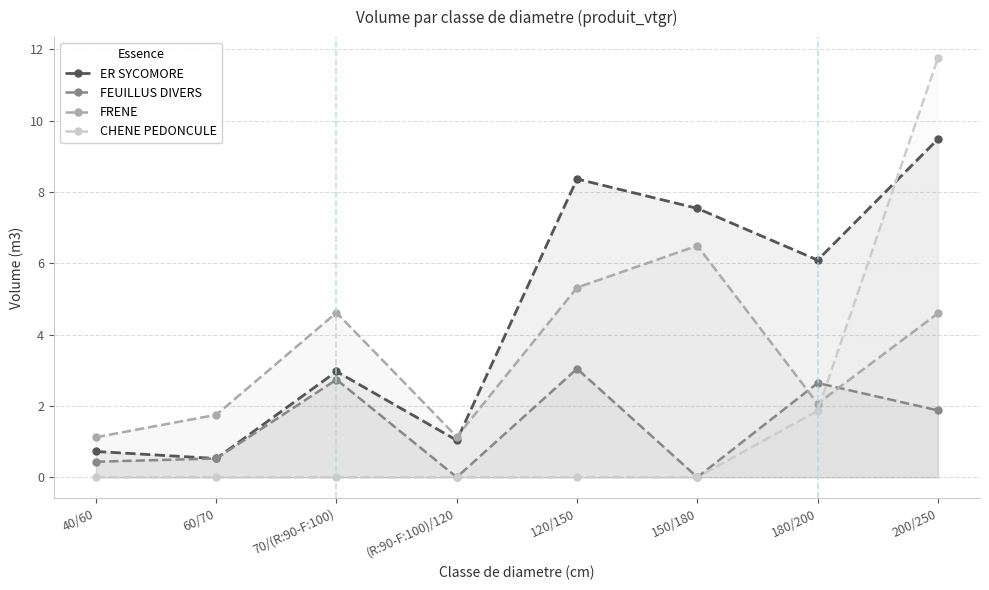

The FRENE series shows 0.5 at 40/60. True or false?

False